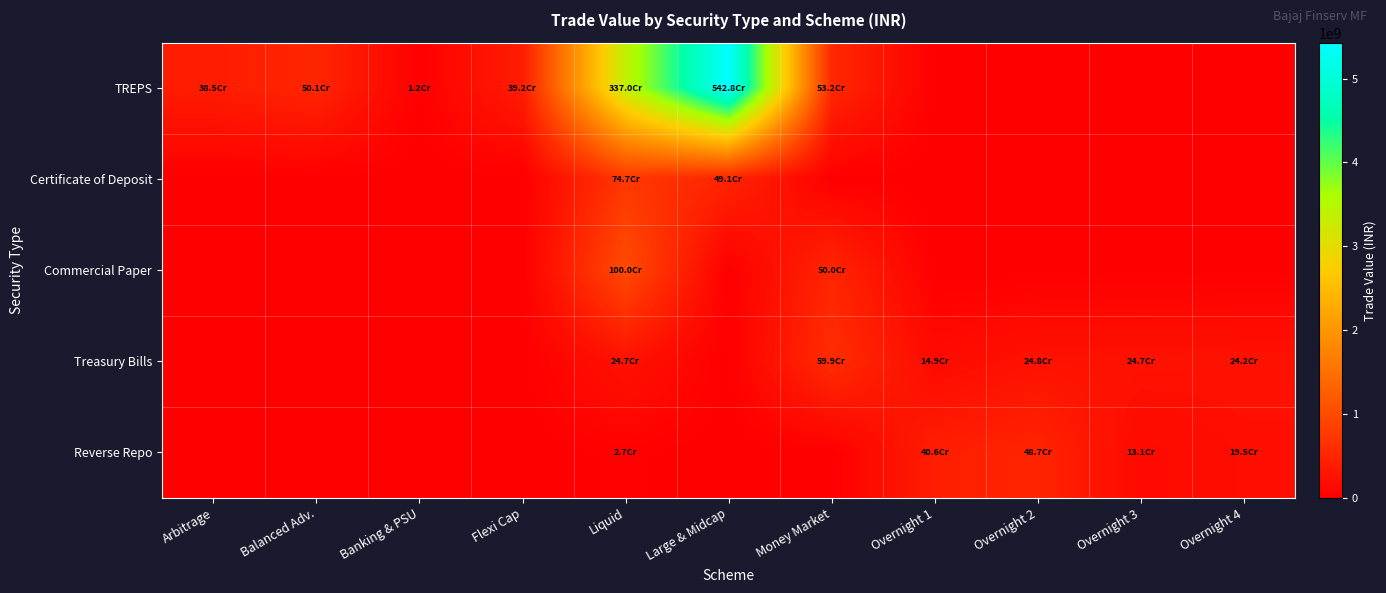

At which category is the sum across all series the highest?

Large & Midcap